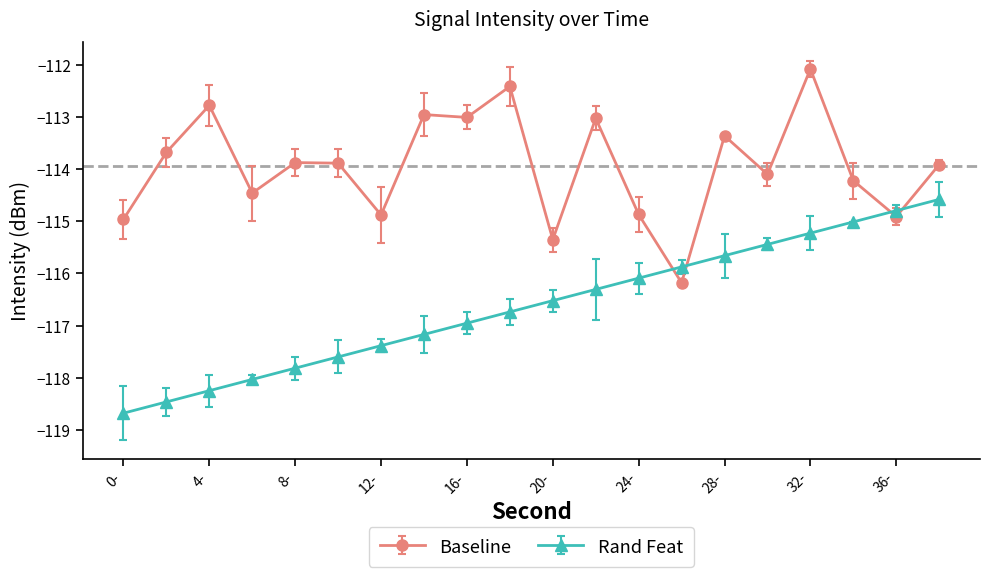

List the series in order of their peak value, lowest first.

Rand Feat, Baseline